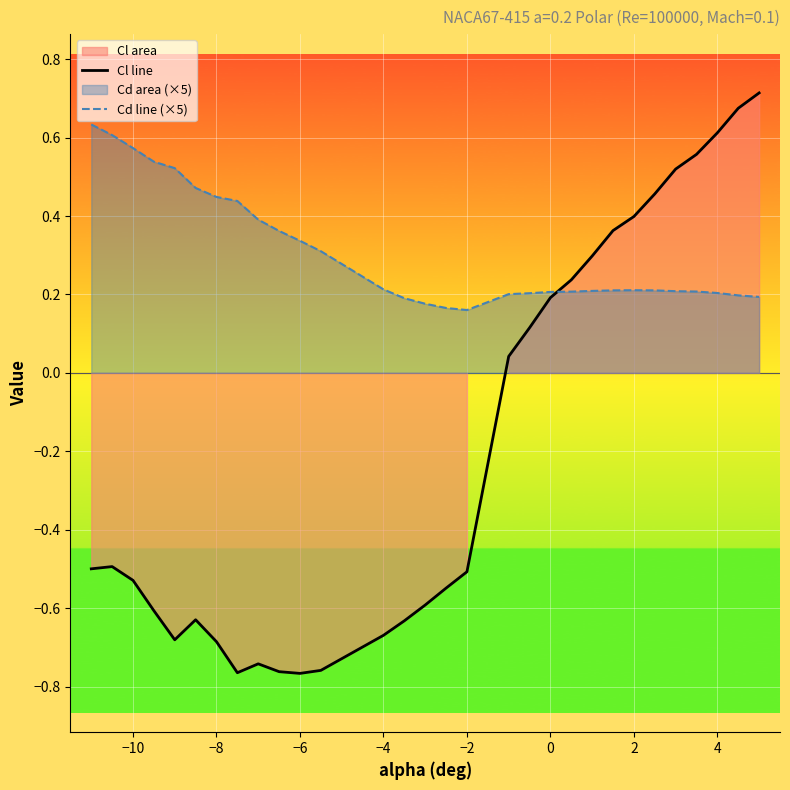

What is the greatest value displayed?

0.7